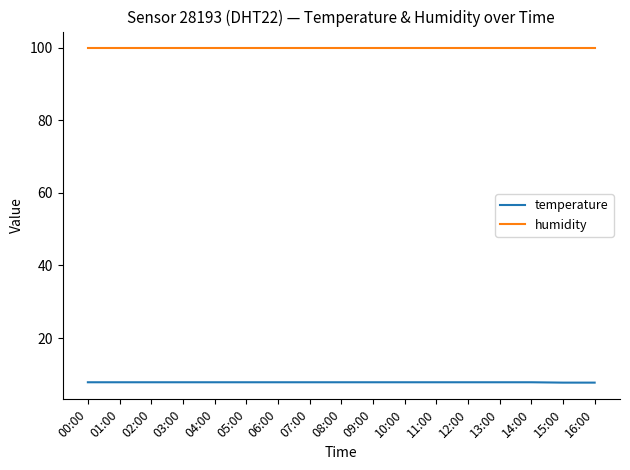

Is the value of humidity at 03:00 greater than the value of temperature at 04:00?

Yes